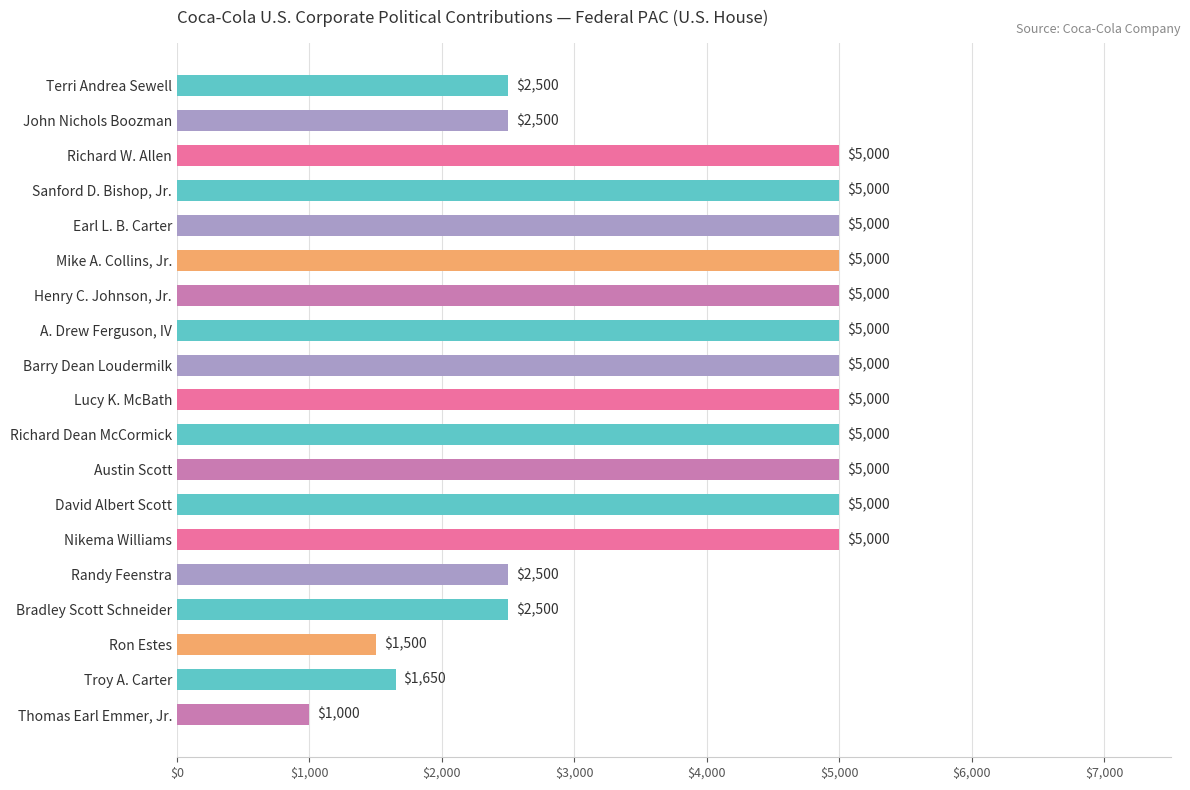

Does the chart contain stacked bars?

No